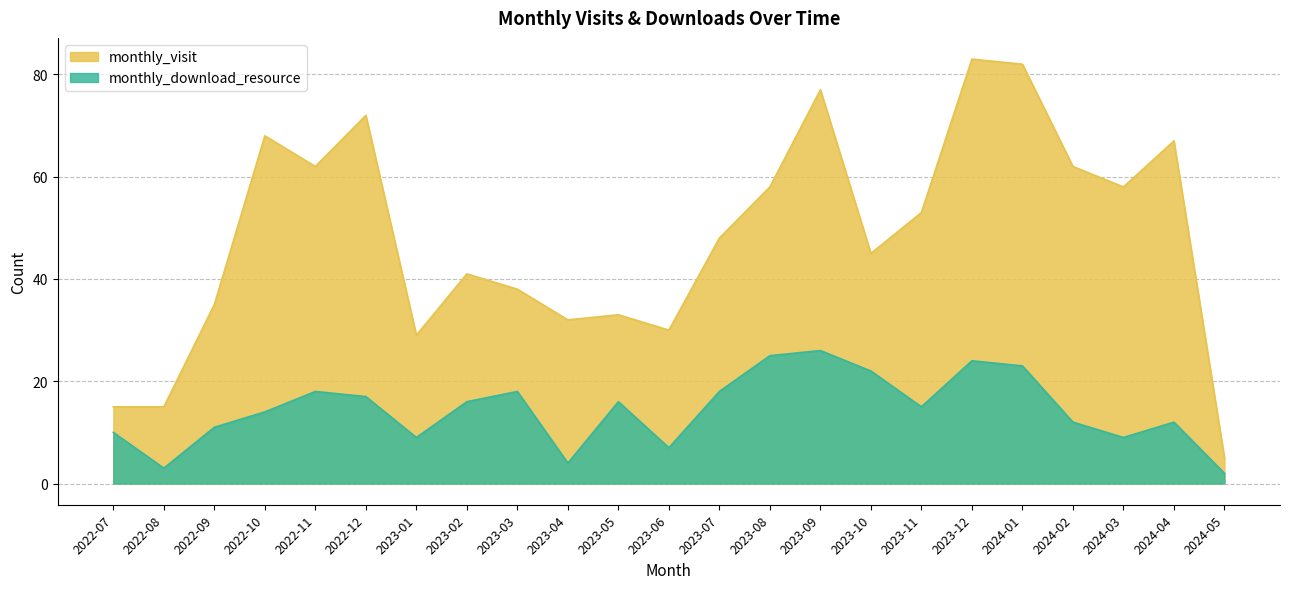

What are all the series names shown in the legend?

monthly_visit, monthly_download_resource